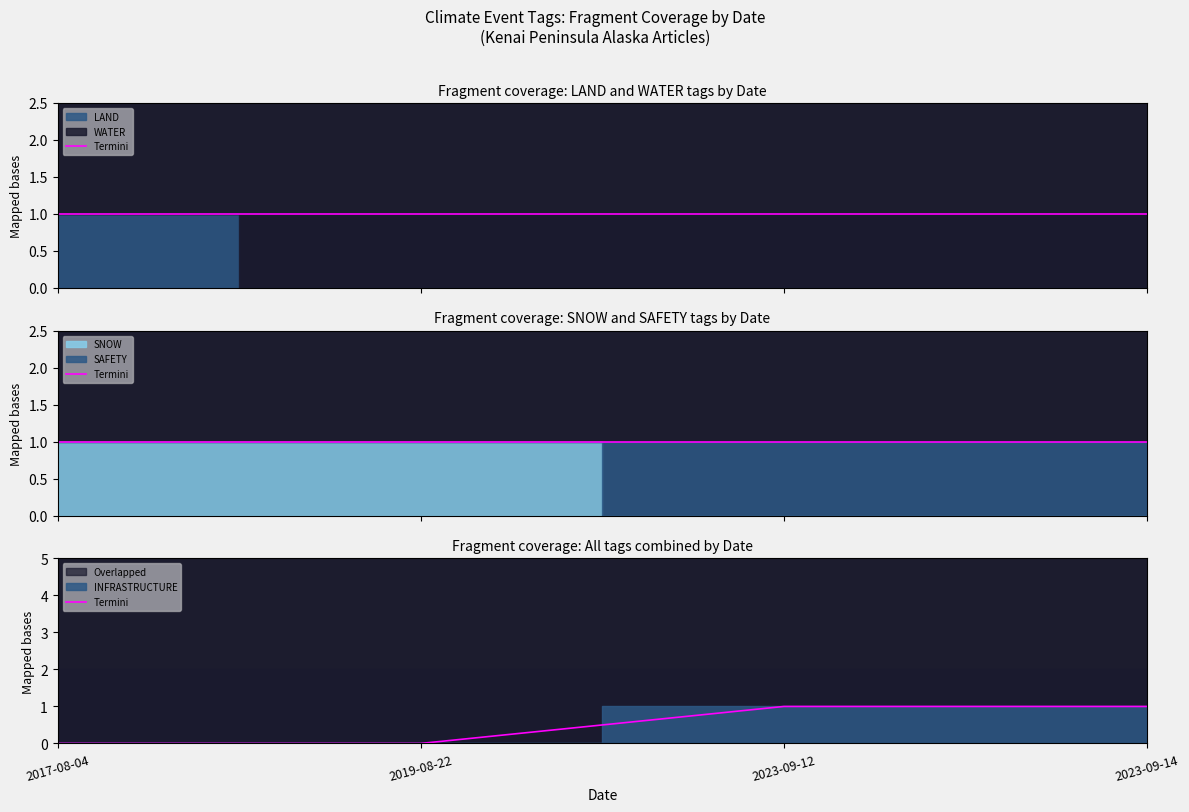

List the labels in order of value, smallest first.

2017-08-04, 2019-08-22, 2023-09-12, 2023-09-14